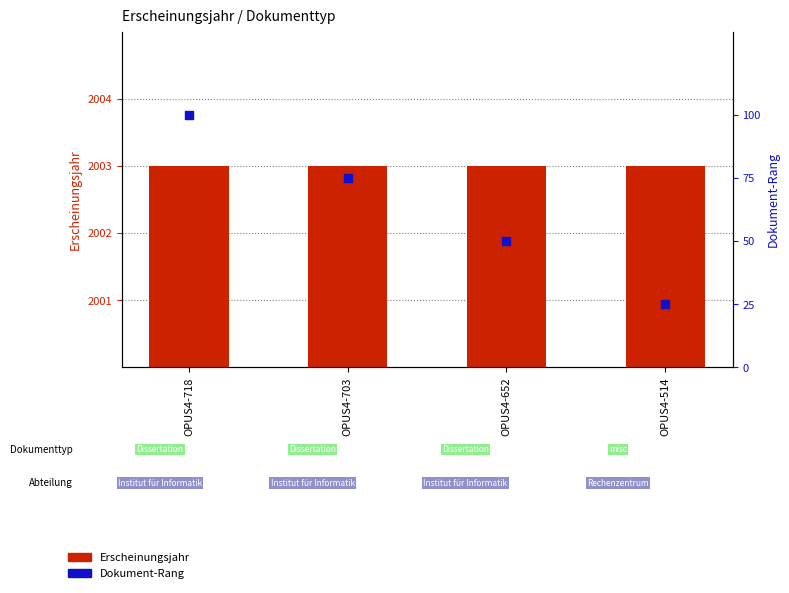

Which series has the widest spread of Y values?

Dokument-Rang